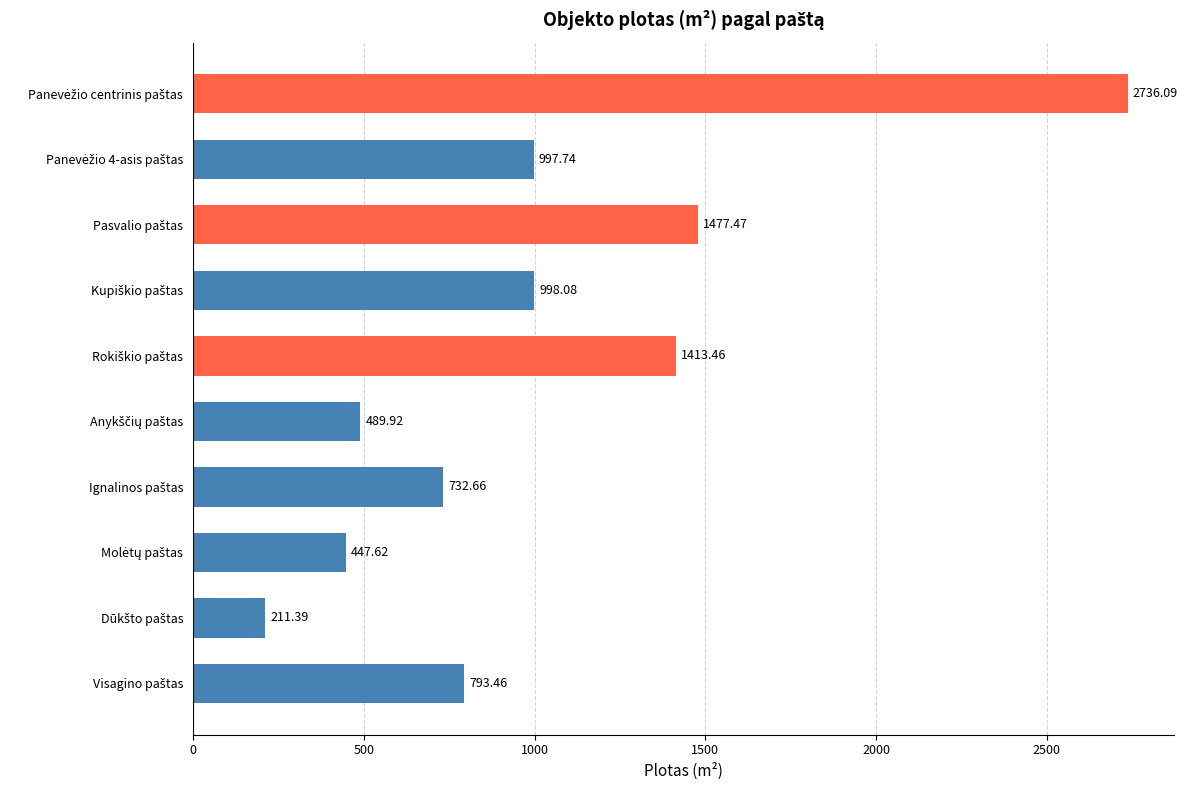

What is the sum of all values?

10297.9